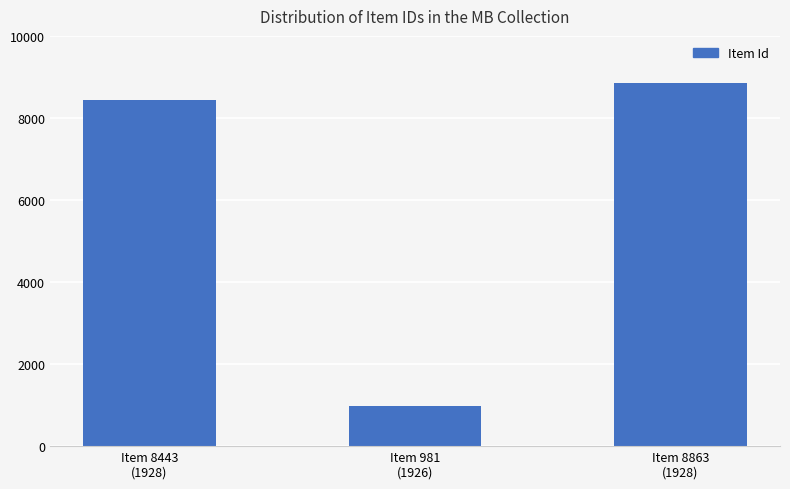

What is the approximate value at Item 981
(1926)?

981